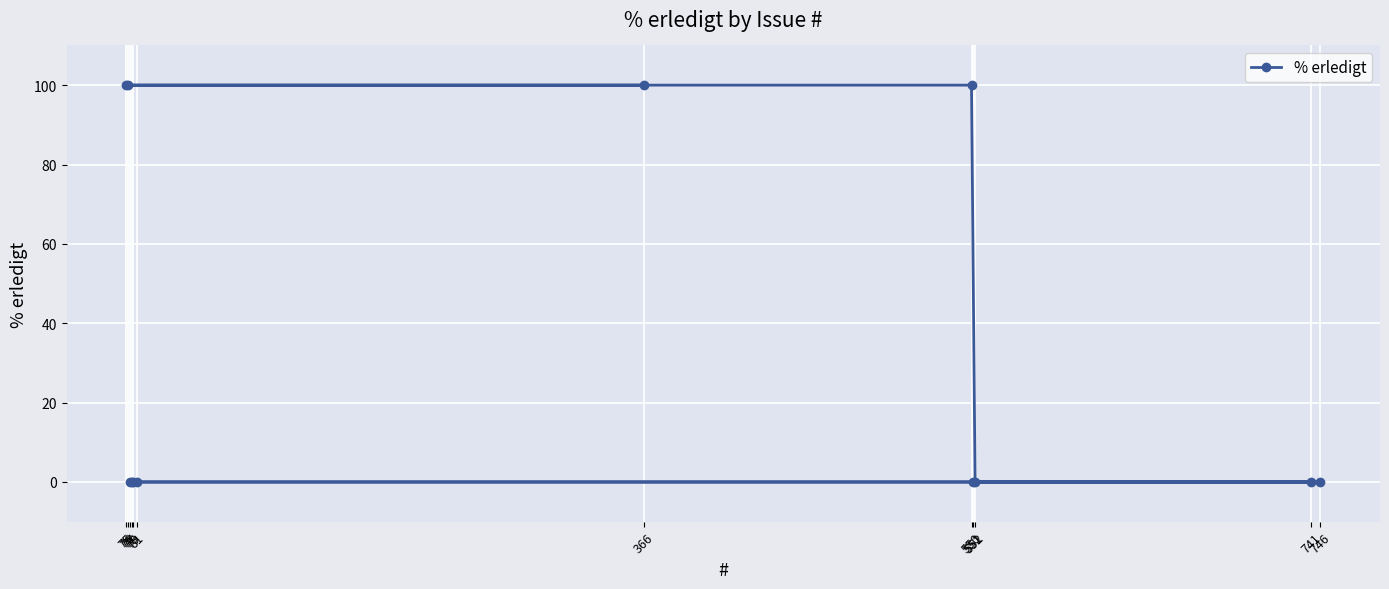

Reading left to right, what are all the values shown in this chart?

75=100	76=100	77=0	78=0	79=0	81=0	366=100	550=100	551=0	552=0	741=0	746=0